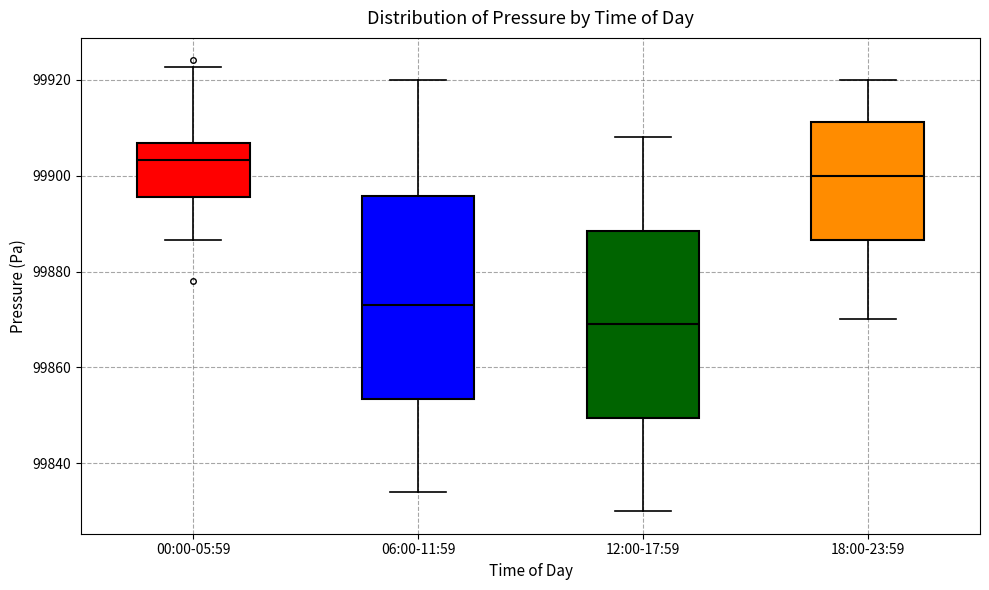

Which box's median line is the highest?

00:00-05:59